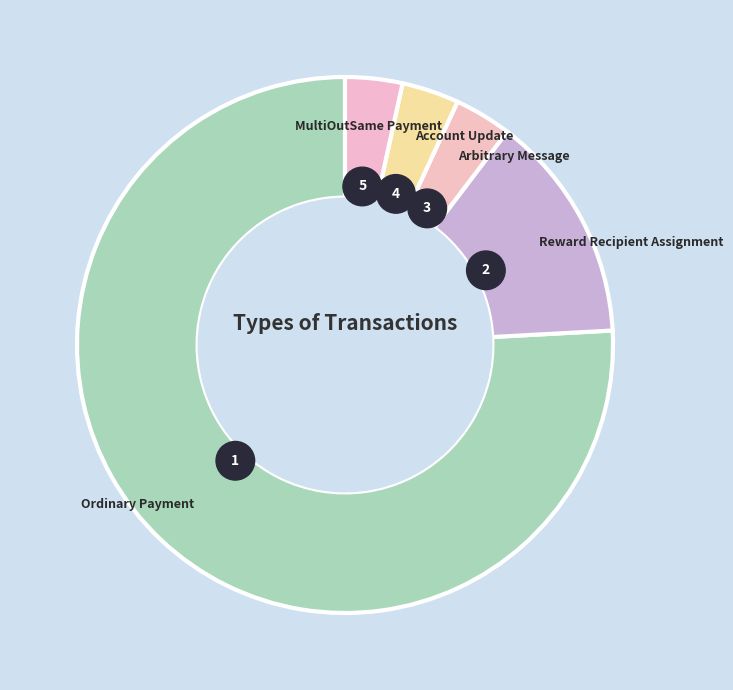

The MultiOutSame Payment slice represents 3% of the pie. True or false?

True